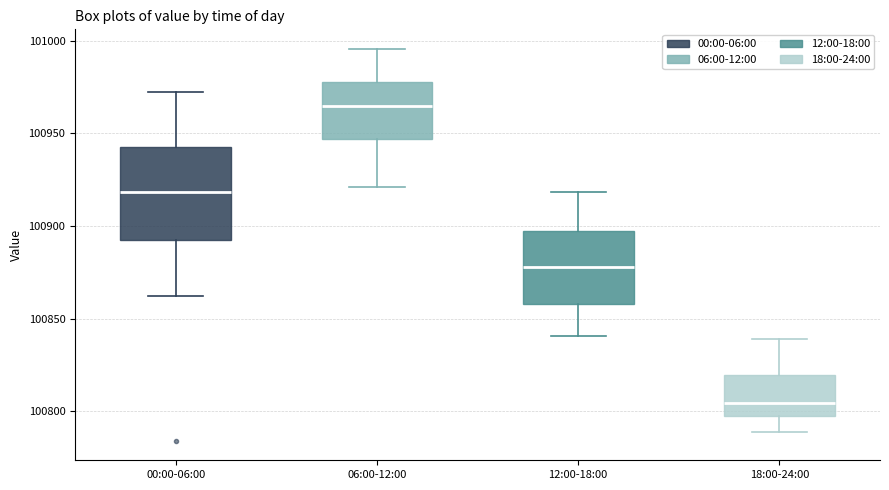

Reading left to right, read every box against the y-axis: the position of its median line, the range the box covers, and the ends of its whiskers. The values are not printed on the chart, so give them approximately, as read against the axis.

00:00-06:00: median 100920, box 100895 to 100945, whiskers 100860 to 100970
06:00-12:00: median 100965, box 100945 to 100980, whiskers 100920 to 100995
12:00-18:00: median 100880, box 100860 to 100895, whiskers 100840 to 100920
18:00-24:00: median 100805, box 100795 to 100820, whiskers 100790 to 100840